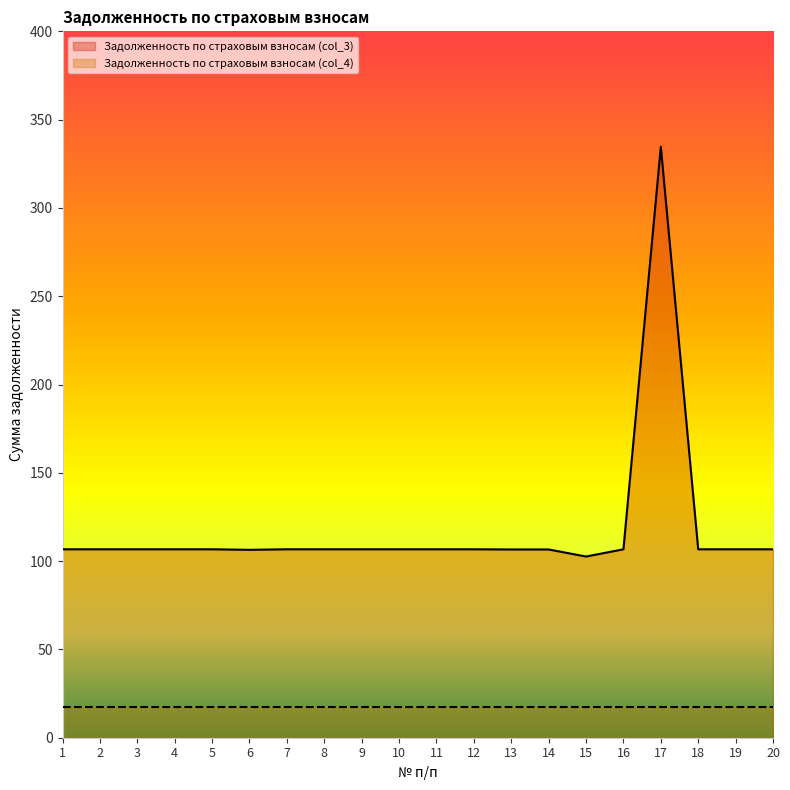

What is the difference between the maximum and minimum values?

232.0